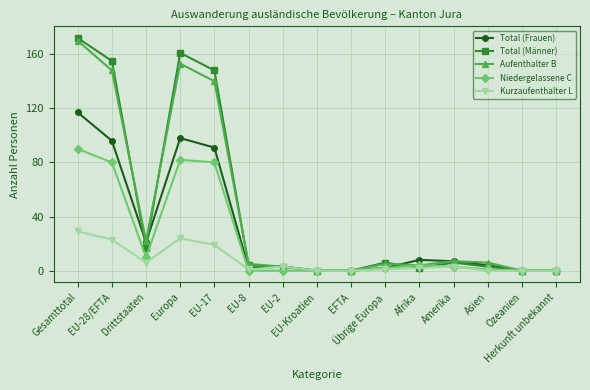

Reading right to left, extract all data points from this chart.

Total (Frauen): Herkunft unbekannt=0	Ozeanien=0	Asien=4	Amerika=7	Afrika=8	Übrige Europa=2	EFTA=0	EU-Kroatien=0	EU-2=3	EU-8=2	EU-17=91	Europa=98	Drittstaaten=21	EU-28/EFTA=96	Gesamttotal=117
Total (Männer): Herkunft unbekannt=0	Ozeanien=0	Asien=3	Amerika=6	Afrika=2	Übrige Europa=6	EFTA=0	EU-Kroatien=0	EU-2=3	EU-8=4	EU-17=148	Europa=161	Drittstaaten=17	EU-28/EFTA=155	Gesamttotal=172
Aufenthalter B: Herkunft unbekannt=0	Ozeanien=0	Asien=6	Amerika=7	Afrika=4	Übrige Europa=5	EFTA=0	EU-Kroatien=0	EU-2=3	EU-8=5	EU-17=140	Europa=153	Drittstaaten=22	EU-28/EFTA=148	Gesamttotal=170
Niedergelassene C: Herkunft unbekannt=0	Ozeanien=0	Asien=1	Amerika=3	Afrika=4	Übrige Europa=2	EFTA=0	EU-Kroatien=0	EU-2=0	EU-8=0	EU-17=80	Europa=82	Drittstaaten=10	EU-28/EFTA=80	Gesamttotal=90
Kurzaufenthalter L: Herkunft unbekannt=0	Ozeanien=0	Asien=0	Amerika=3	Afrika=2	Übrige Europa=1	EFTA=0	EU-Kroatien=0	EU-2=3	EU-8=1	EU-17=19	Europa=24	Drittstaaten=6	EU-28/EFTA=23	Gesamttotal=29